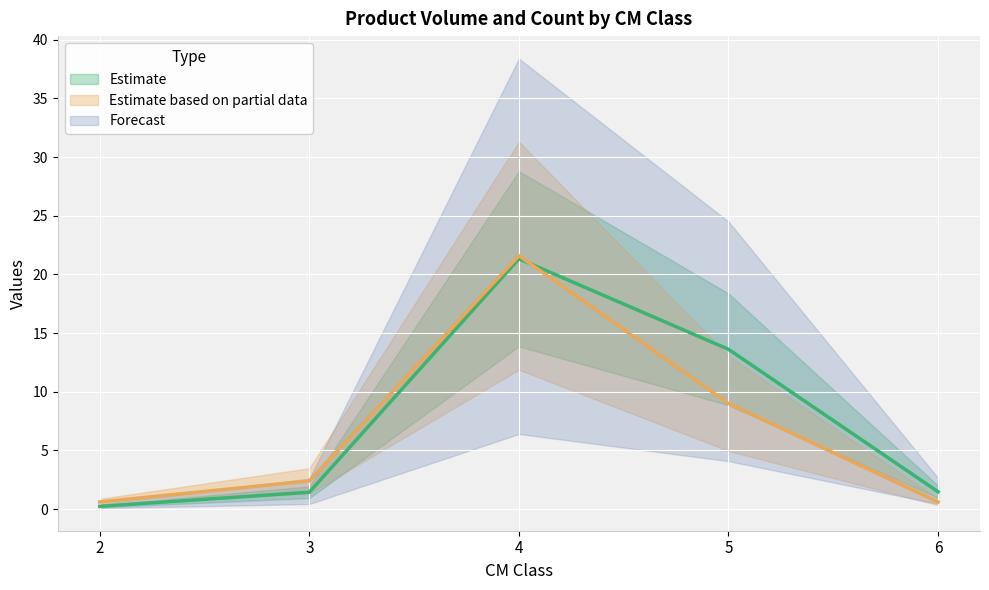

What is the sum of all produit_nbre values?

34.2